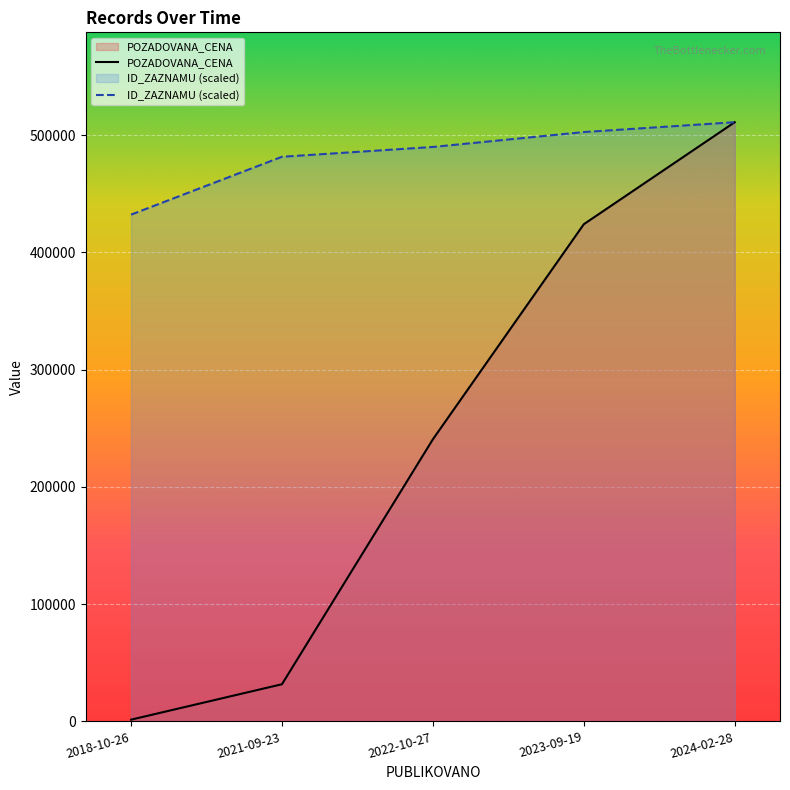

What is the approximate value of POZADOVANA_CENA at 2024-02-28?

511000.0